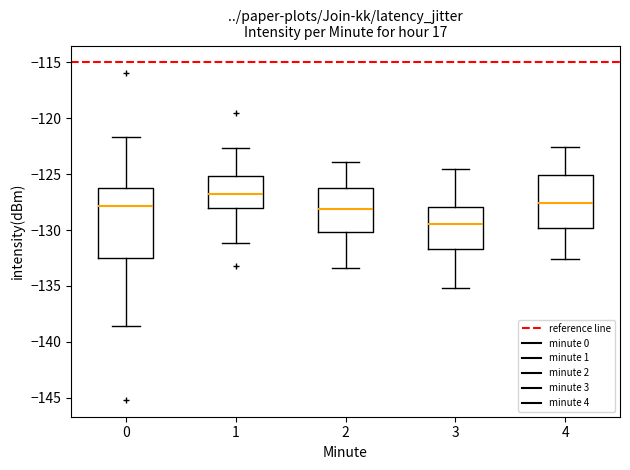

Where does the lower whisker of the box at x = 4 end on the y-axis? The values are not printed on the chart, so give them approximately, as read against the axis.

-132.5